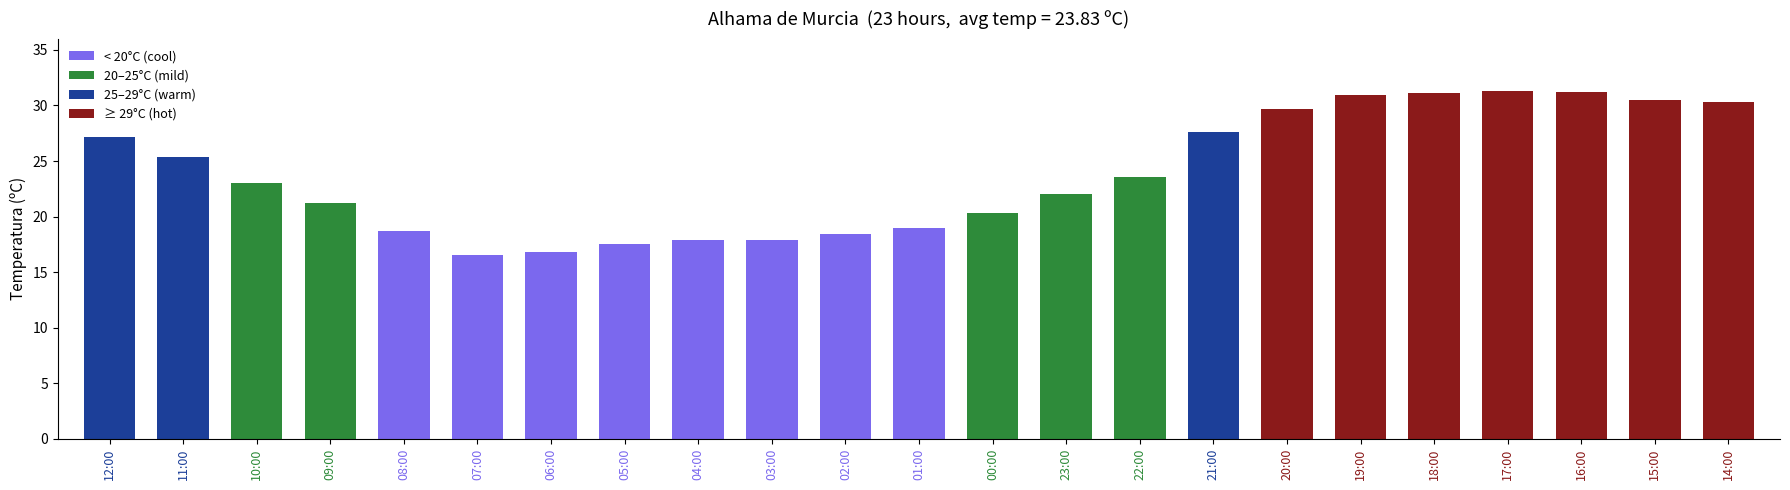

How many bars are there in total?

23